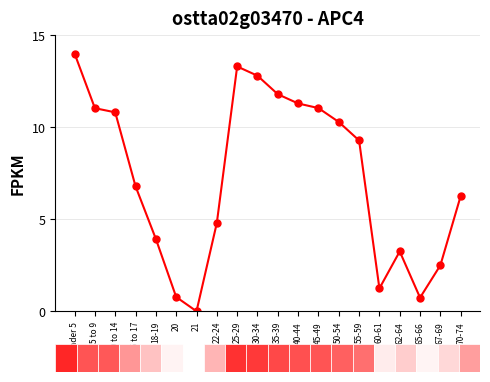

The value at 18-19 is 3.9. True or false?

True